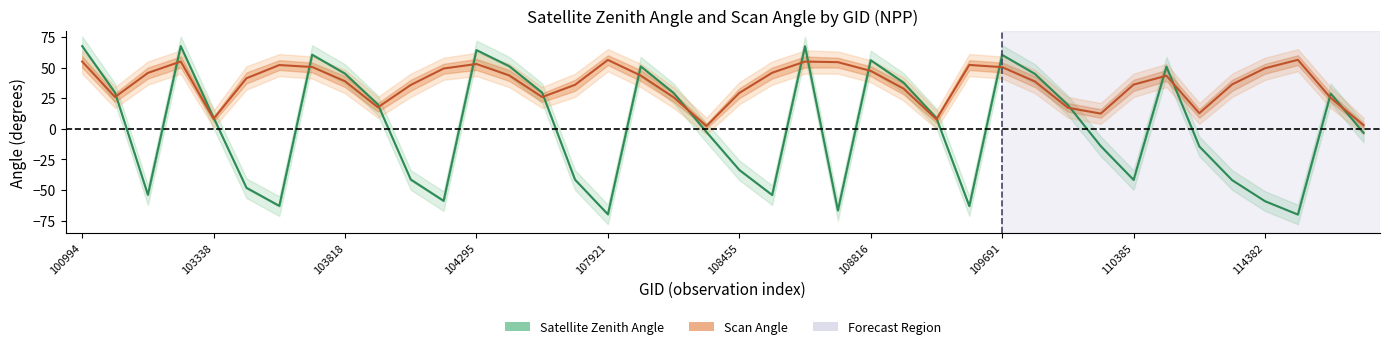

Where is Scan Angle nearest to the value 29?

108455